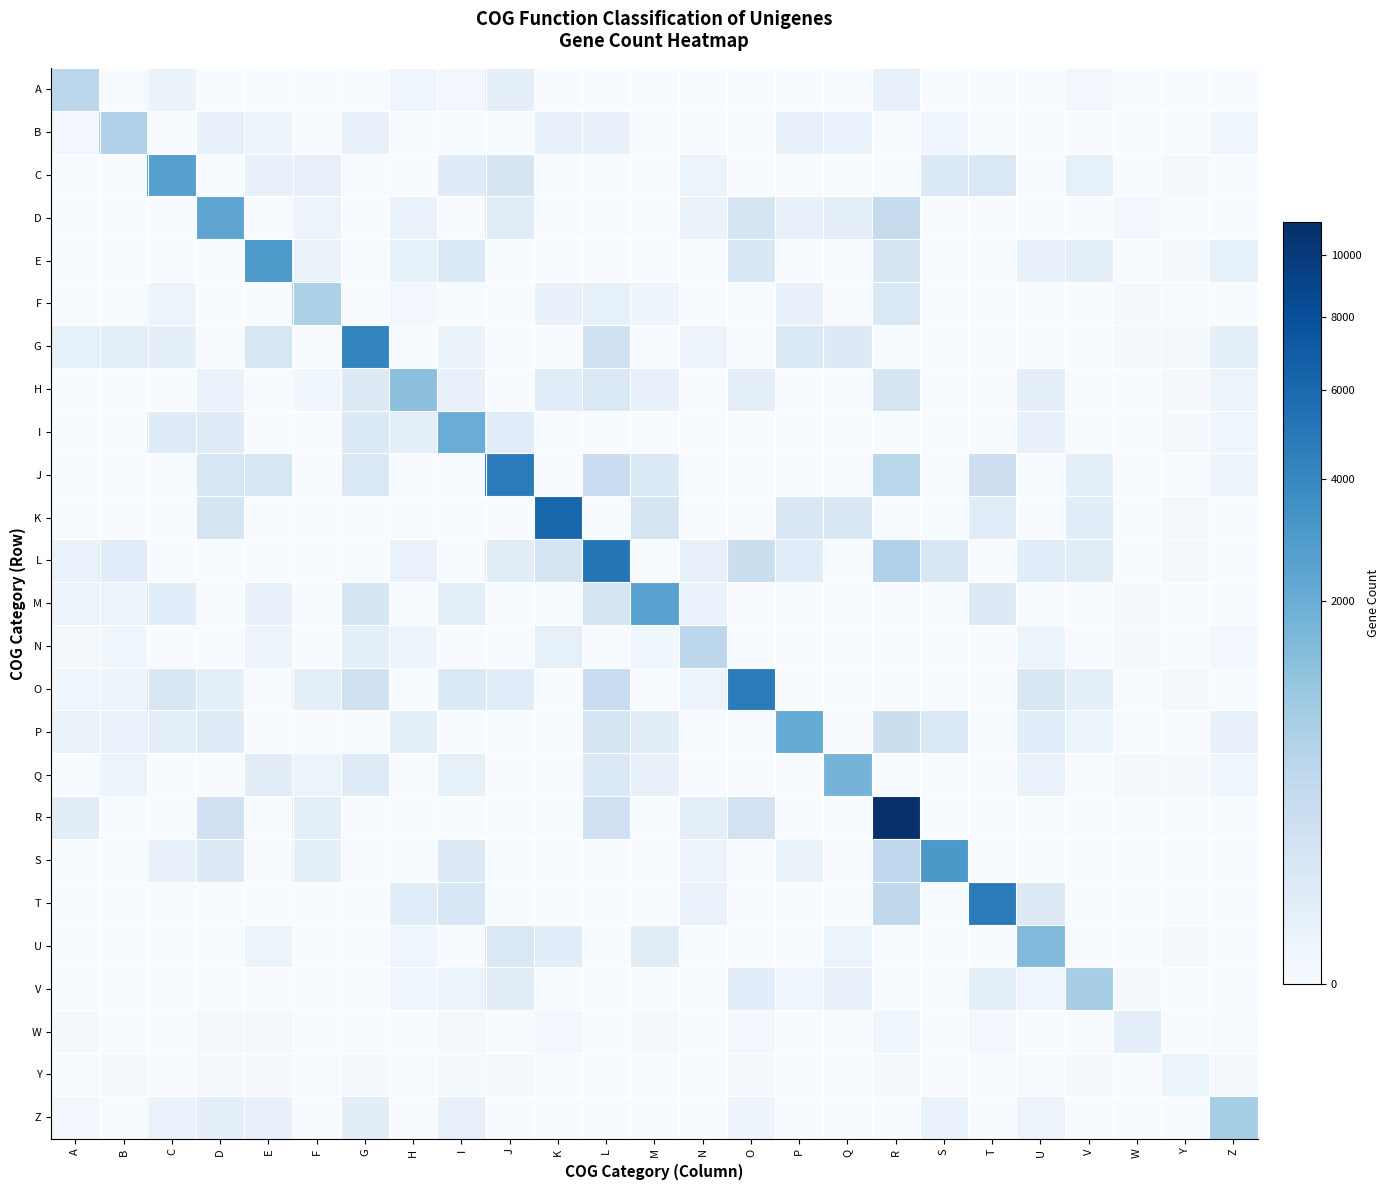

Reading left to right, transcribe all the data shown in this chart.

A: A=458.0	B=0.0	C=12.4	D=0.0	E=0.0	F=0.0	G=0.0	H=5.0	I=1.5	J=24.8	K=0.0	L=0.0	M=0.0	N=0.0	O=0.0	P=0.0	Q=0.0	R=15.5	S=0.0	T=0.0	U=0.0	V=1.4	W=0.0	Y=0.0	Z=0.0
B: A=1.0	B=645.0	C=0.0	D=19.9	E=9.8	F=0.0	G=17.9	H=0.0	I=0.0	J=0.0	K=17.8	L=16.9	M=0.0	N=0.0	O=0.0	P=14.8	Q=13.6	R=0.0	S=4.7	T=0.0	U=0.0	V=0.0	W=0.0	Y=0.0	Z=3.0
C: A=0.0	B=0.0	C=2652.0	D=0.0	E=18.0	F=20.0	G=0.0	H=0.0	I=52.8	J=134.3	K=0.0	L=0.0	M=0.0	N=10.9	O=0.0	P=0.0	Q=0.0	R=0.0	S=73.3	T=88.5	U=0.0	V=22.2	W=0.0	Y=0.2	Z=0.0
D: A=0.0	B=0.0	C=0.0	D=2372.0	E=0.0	F=8.6	G=0.0	H=13.0	I=0.0	J=46.3	K=0.0	L=0.0	M=0.0	N=12.2	O=134.1	P=18.2	Q=32.3	R=322.5	S=0.0	T=0.0	U=0.0	V=0.0	W=1.0	Y=0.0	Z=0.0
E: A=0.0	B=0.0	C=0.0	D=0.0	E=3021.0	F=11.2	G=0.0	H=21.8	I=79.0	J=0.0	K=0.0	L=0.0	M=0.0	N=0.0	O=106.7	P=0.0	Q=0.0	R=143.0	S=0.0	T=0.0	U=19.5	V=25.3	W=0.0	Y=0.2	Z=22.7
F: A=0.0	B=0.0	C=9.8	D=0.0	E=0.0	F=706.0	G=0.0	H=1.4	I=0.0	J=0.0	K=15.0	L=21.8	M=5.4	N=0.0	O=0.0	P=18.0	Q=0.0	R=88.5	S=0.0	T=0.0	U=0.0	V=0.0	W=0.3	Y=0.0	Z=0.0
G: A=23.2	B=28.9	C=26.1	D=0.0	E=109.1	F=0.0	G=4158.0	H=0.0	I=11.8	J=0.0	K=0.0	L=197.1	M=0.0	N=8.1	O=0.0	P=81.7	Q=67.0	R=0.0	S=0.0	T=0.0	U=0.0	V=0.0	W=0.9	Y=0.4	Z=25.7
H: A=0.0	B=0.0	C=0.0	D=14.1	E=0.0	F=3.1	G=67.3	H=1256.0	I=14.7	J=0.0	K=50.5	L=83.9	M=15.6	N=0.0	O=30.9	P=0.0	Q=0.0	R=136.9	S=0.0	T=0.0	U=25.2	V=0.0	W=0.0	Y=0.1	Z=10.3
I: A=0.0	B=0.0	C=59.5	D=59.2	E=0.0	F=0.0	G=77.1	H=27.7	I=2012.0	J=51.9	K=0.0	L=0.0	M=0.0	N=0.0	O=0.0	P=0.0	Q=0.0	R=0.0	S=0.0	T=0.0	U=17.3	V=0.0	W=0.0	Y=0.1	Z=4.0
J: A=0.0	B=0.0	C=0.0	D=114.0	E=108.8	F=0.0	G=91.2	H=0.0	I=0.0	J=4742.0	K=0.0	L=279.0	M=75.4	N=0.0	O=0.0	P=0.0	Q=0.0	R=493.8	S=0.0	T=230.4	U=0.0	V=24.2	W=0.0	Y=0.0	Z=6.0
K: A=0.0	B=0.0	C=0.0	D=144.1	E=0.0	F=0.0	G=0.0	H=0.0	I=0.0	J=0.0	K=6159.0	L=0.0	M=140.5	N=0.0	O=0.0	P=97.7	Q=99.4	R=0.0	S=0.0	T=48.5	U=0.0	V=40.6	W=0.0	Y=0.4	Z=0.0
L: A=14.1	B=40.7	C=0.0	D=0.0	E=0.0	F=0.0	G=0.0	H=14.2	I=0.0	J=39.6	K=150.3	L=5132.0	M=0.0	N=21.2	O=249.8	P=52.1	Q=0.0	R=636.0	S=99.2	T=0.0	U=42.3	V=47.8	W=0.0	Y=0.5	Z=0.0
M: A=8.6	B=8.5	C=40.6	D=0.0	E=18.7	F=0.0	G=134.9	H=0.0	I=34.4	J=0.0	K=0.0	L=135.4	M=2525.0	N=12.7	O=0.0	P=0.0	Q=0.0	R=0.0	S=0.0	T=66.8	U=0.0	V=0.0	W=0.8	Y=0.0	Z=0.0
N: A=0.5	B=2.9	C=0.0	D=0.0	E=8.2	F=0.0	G=24.6	H=6.1	I=0.0	J=0.0	K=23.0	L=0.0	M=3.1	N=461.0	O=0.0	P=0.0	Q=0.0	R=0.0	S=0.0	T=0.0	U=7.2	V=0.0	W=0.1	Y=0.0	Z=1.6
O: A=3.2	B=5.7	C=97.4	D=25.2	E=0.0	F=25.8	G=193.0	H=0.0	I=80.5	J=42.7	K=0.0	L=295.6	M=0.0	N=10.3	O=4752.0	P=0.0	Q=0.0	R=0.0	S=0.0	T=0.0	U=95.1	V=29.5	W=0.0	Y=0.5	Z=0.0
P: A=11.0	B=13.9	C=36.3	D=59.9	E=0.0	F=0.0	G=0.0	H=35.6	I=0.0	J=0.0	K=0.0	L=126.4	M=37.8	N=0.0	O=0.0	P=2134.0	Q=0.0	R=266.2	S=87.2	T=0.0	U=41.1	V=7.3	W=0.0	Y=0.0	Z=15.4
Q: A=0.0	B=9.9	C=0.0	D=0.0	E=40.0	F=9.3	G=57.8	H=0.0	I=21.7	J=0.0	K=0.0	L=78.7	M=17.2	N=0.0	O=0.0	P=0.0	Q=1732.0	R=0.0	S=0.0	T=0.0	U=14.5	V=0.0	W=0.4	Y=0.2	Z=4.5
R: A=37.3	B=0.0	C=0.0	D=193.3	E=0.0	F=33.5	G=0.0	H=0.0	I=0.0	J=0.0	K=0.0	L=203.0	M=0.0	N=36.4	O=181.8	P=0.0	Q=0.0	R=11153.0	S=0.0	T=0.0	U=0.0	V=0.0	W=0.0	Y=0.0	Z=0.0
S: A=0.0	B=0.0	C=14.7	D=64.7	E=0.0	F=26.9	G=0.0	H=0.0	I=63.8	J=0.0	K=0.0	L=0.0	M=0.0	N=8.2	O=0.0	P=11.6	Q=0.0	R=414.1	S=3048.0	T=0.0	U=0.0	V=0.0	W=0.0	Y=0.0	Z=0.0
T: A=0.0	B=0.0	C=0.0	D=0.0	E=0.0	F=0.0	G=0.0	H=50.6	I=103.6	J=0.0	K=0.0	L=0.0	M=0.0	N=14.3	O=0.0	P=0.0	Q=0.0	R=435.1	S=0.0	T=4727.0	U=61.8	V=0.0	W=0.0	Y=0.0	Z=0.0
U: A=0.0	B=0.0	C=0.0	D=0.0	E=10.5	F=0.0	G=0.0	H=5.1	I=0.0	J=84.5	K=41.5	L=0.0	M=47.9	N=0.0	O=0.0	P=0.0	Q=9.4	R=0.0	S=0.0	T=0.0	U=1507.0	V=0.0	W=0.0	Y=0.1	Z=0.0
V: A=0.0	B=0.0	C=0.0	D=0.0	E=0.0	F=0.0	G=0.0	H=5.2	I=7.1	J=39.7	K=0.0	L=0.0	M=0.0	N=0.0	O=43.0	P=4.8	Q=17.4	R=0.0	S=0.0	T=31.1	U=3.6	V=793.0	W=0.1	Y=0.0	Z=0.0
W: A=0.2	B=0.0	C=0.0	D=0.5	E=0.7	F=0.0	G=0.0	H=0.0	I=0.5	J=0.0	K=1.3	L=0.0	M=0.8	N=0.0	O=1.5	P=0.0	Q=0.0	R=3.6	S=0.0	T=1.9	U=0.0	V=0.0	W=36.0	Y=0.0	Z=0.1
Y: A=0.0	B=0.1	C=0.0	D=0.1	E=0.1	F=0.0	G=0.1	H=0.0	I=0.2	J=0.5	K=0.0	L=0.0	M=0.0	N=0.0	O=0.4	P=0.0	Q=0.0	R=0.4	S=0.0	T=0.0	U=0.0	V=0.1	W=0.0	Y=10.0	Z=0.1
Z: A=1.2	B=0.0	C=14.3	D=25.0	E=17.1	F=0.0	G=39.8	H=0.0	I=19.9	J=0.0	K=0.0	L=0.0	M=0.0	N=0.0	O=5.5	P=0.0	Q=0.0	R=0.0	S=14.0	T=0.0	U=8.5	V=0.0	W=0.0	Y=0.0	Z=832.0